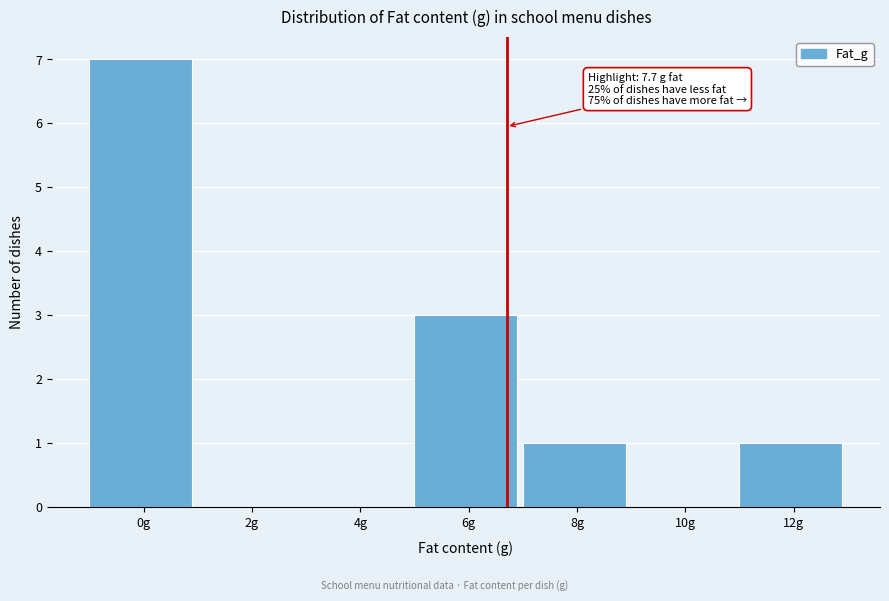

True or false: the data shows 1 at 8g.

True